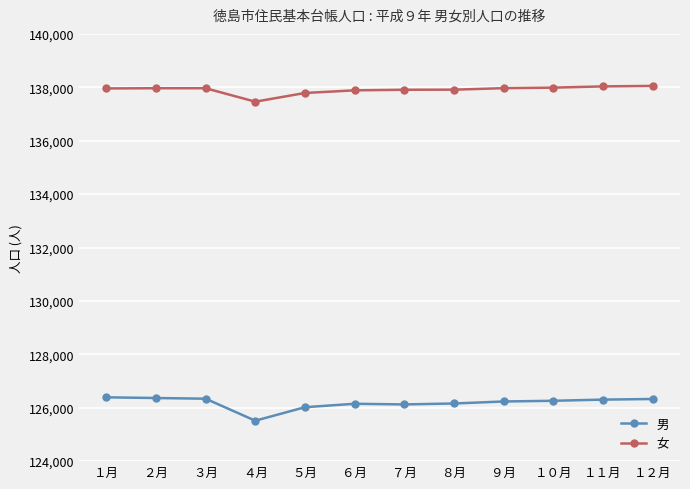

True or false: 男 has more than 0 interior local peaks.

True